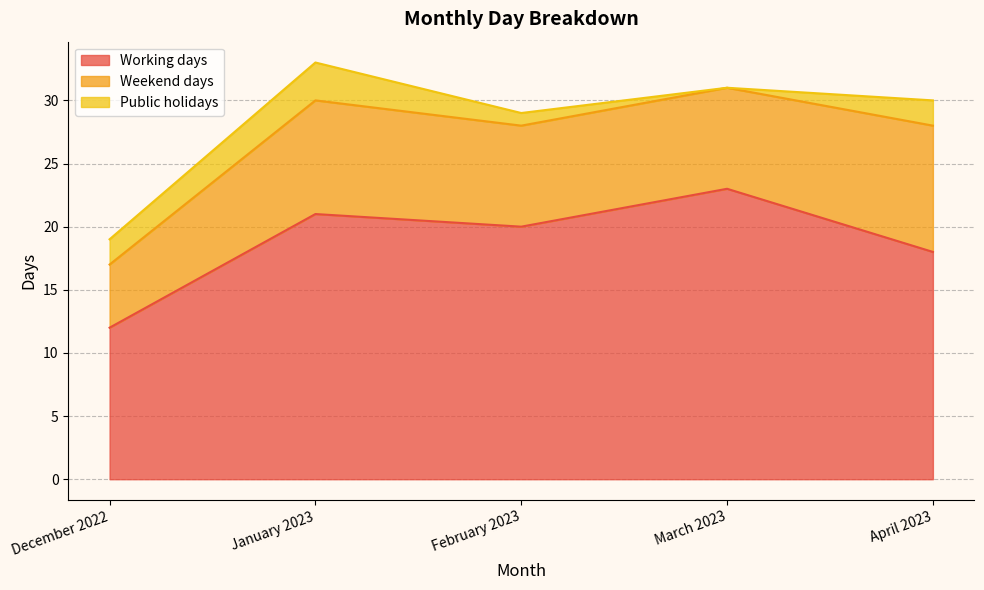

Is it true that Public holidays equals 4 at December 2022?

False